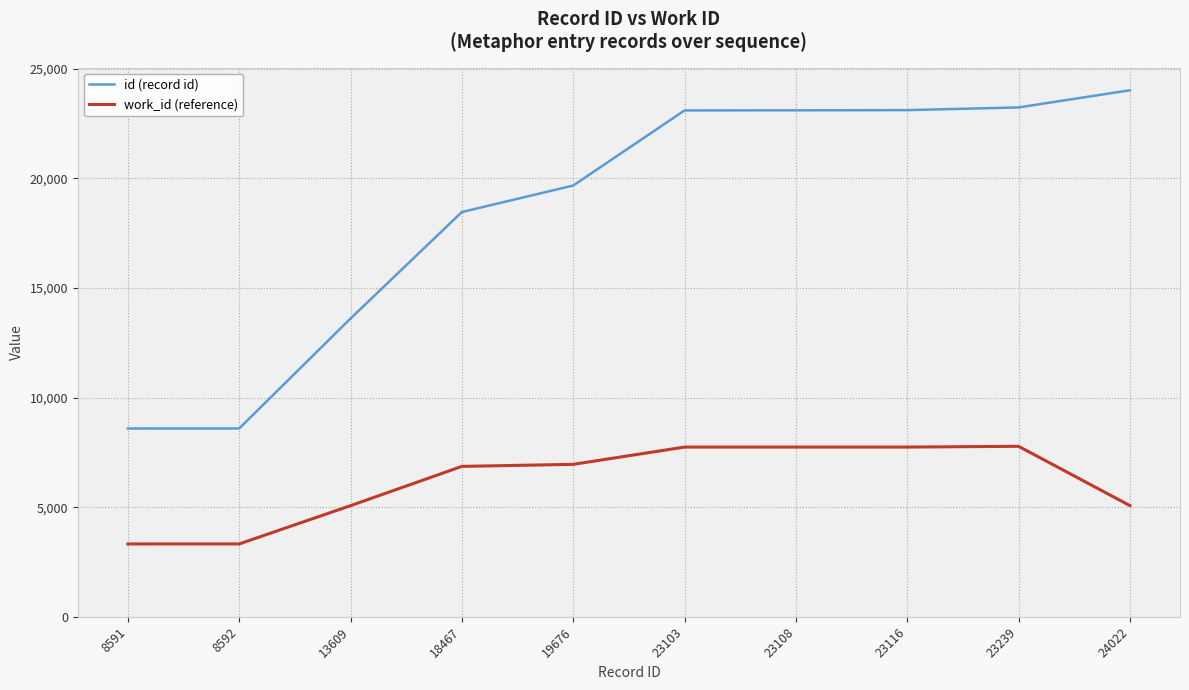

What are all the series names shown in the legend?

id (record id), work_id (reference)